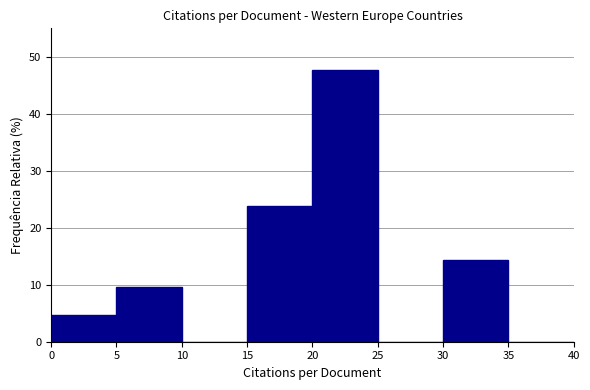

Reading left to right, transcribe this chart: for each bar, give the range it covers on the x-axis and its height. The values are not printed on the chart, so give them approximately, as read against the axis.

0 to 5: 5
5 to 10: 10
10 to 15: 0
15 to 20: 24
20 to 25: 48
25 to 30: 0
30 to 35: 14
35 to 40: 0